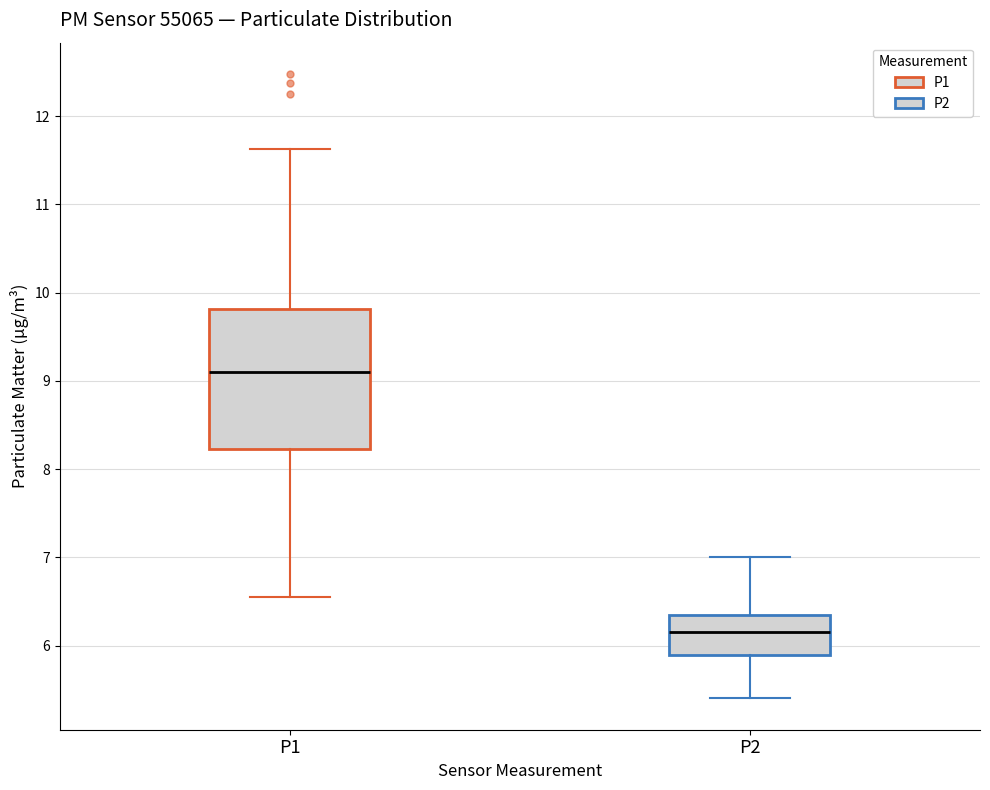

Where is the lower edge of the box for P1 on the y-axis? The values are not printed on the chart, so give them approximately, as read against the axis.

8.2